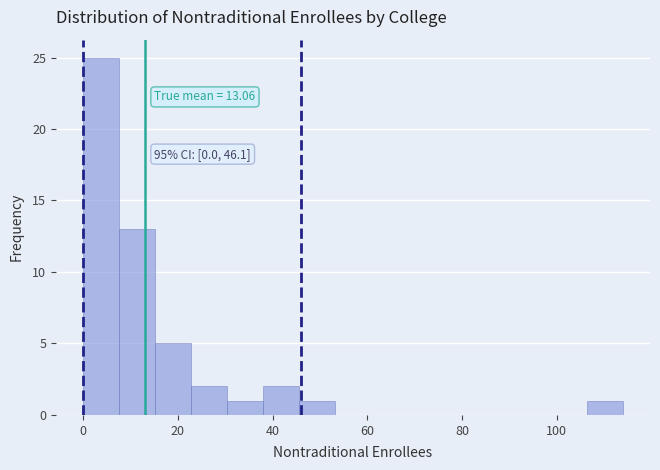

Read against the x-axis, roughly where is the centre of the tallest bar?

4